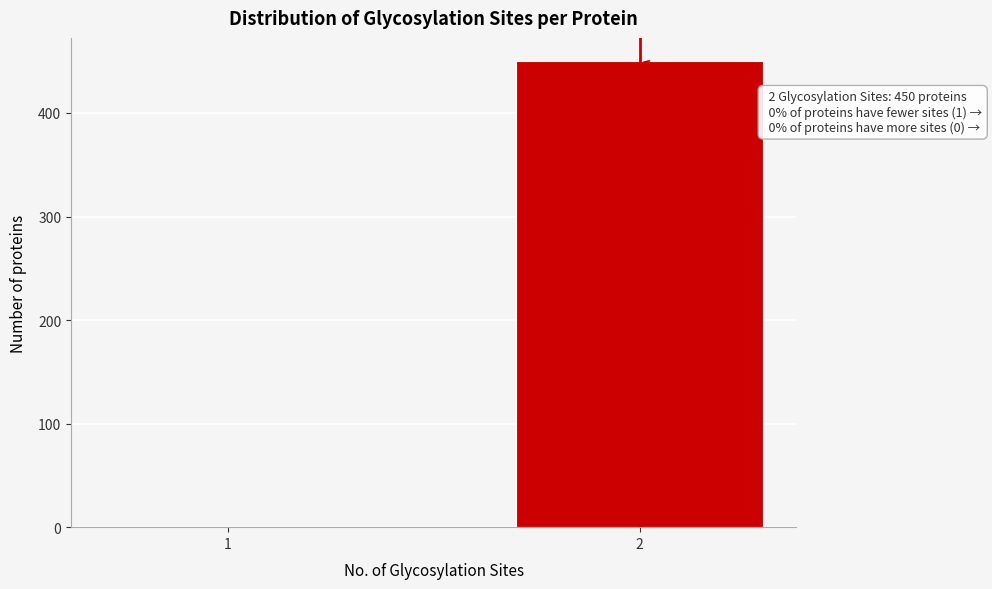

Reading left to right, what are all the values shown in this chart?

1=1	2=450